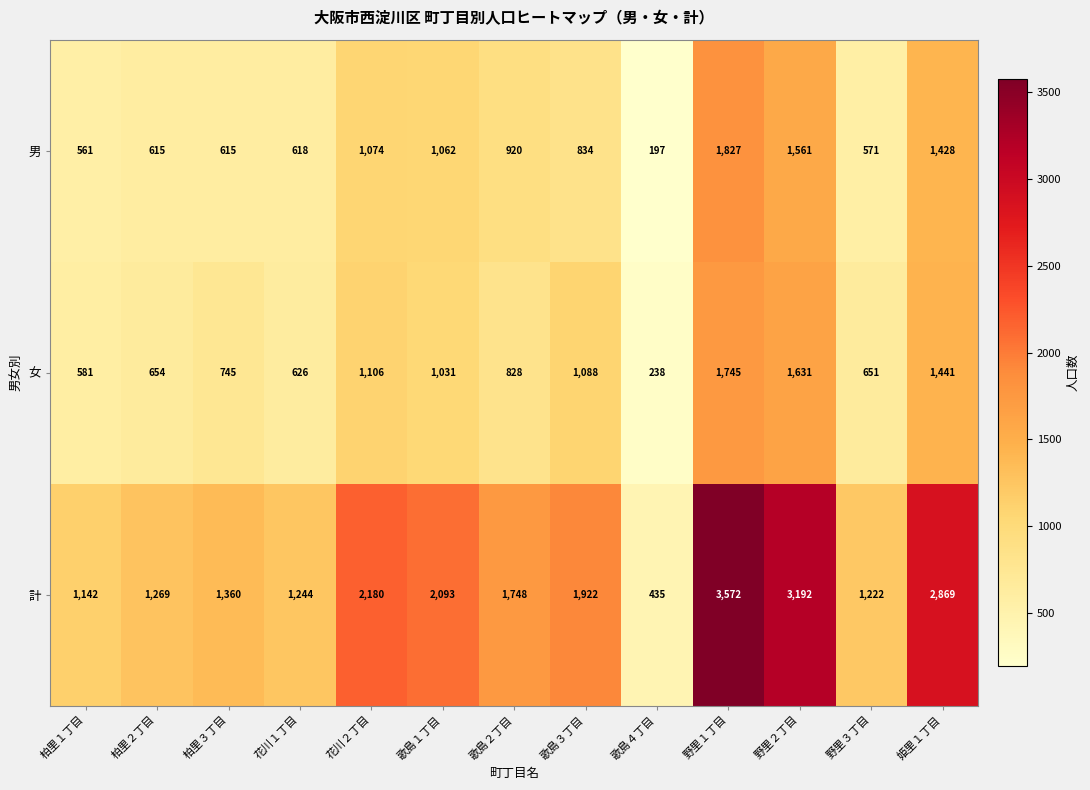

At which label is 女 closest to 991?

歌島１丁目